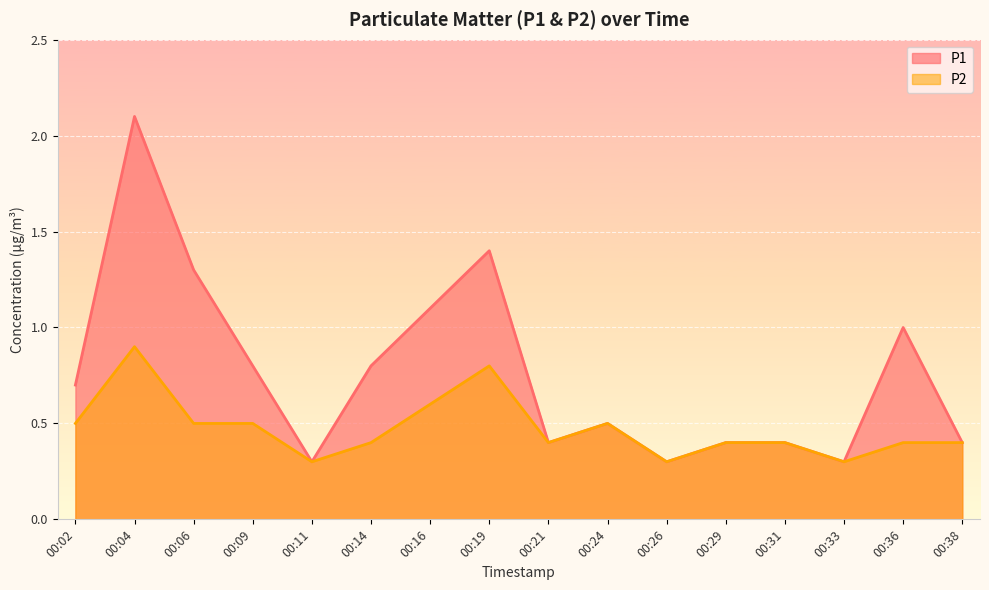

True or false: P1 and P2 intersect in this chart.

False